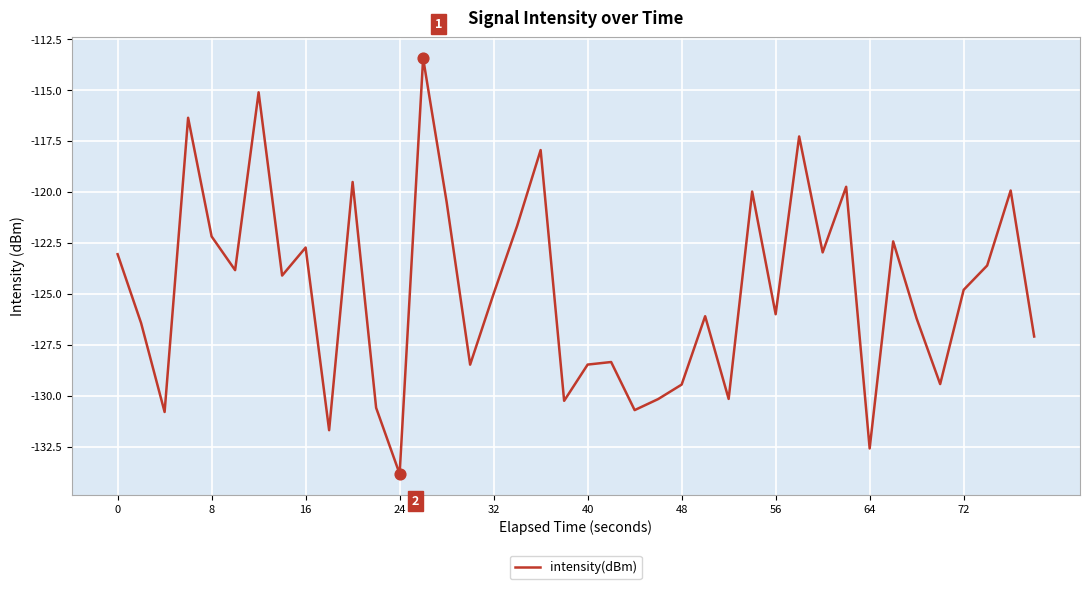

What is the greatest value displayed?

-113.4